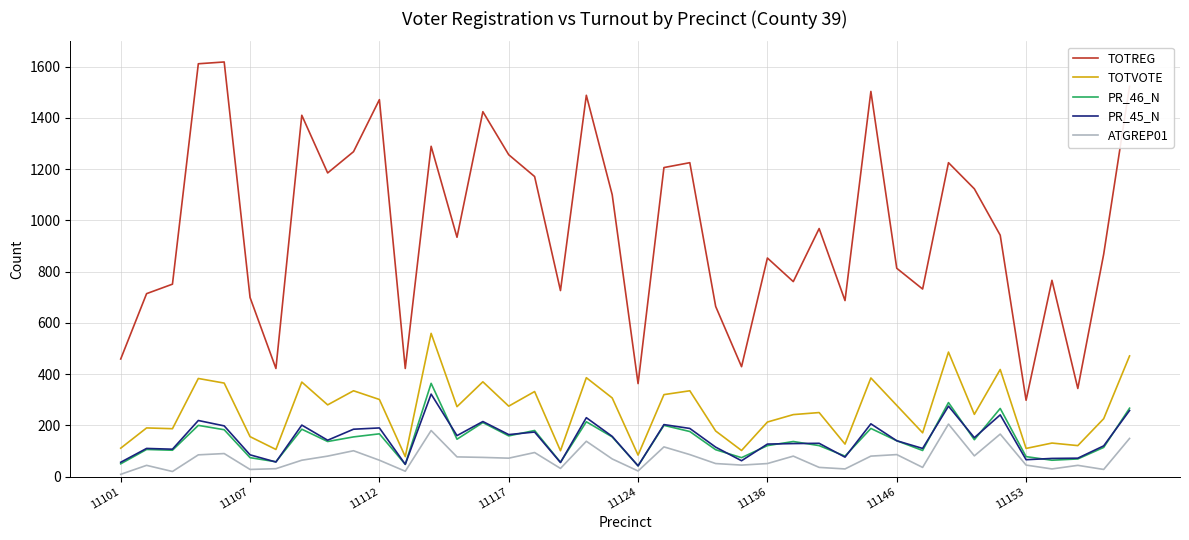

Which series has the largest total across all categories?

TOTREG